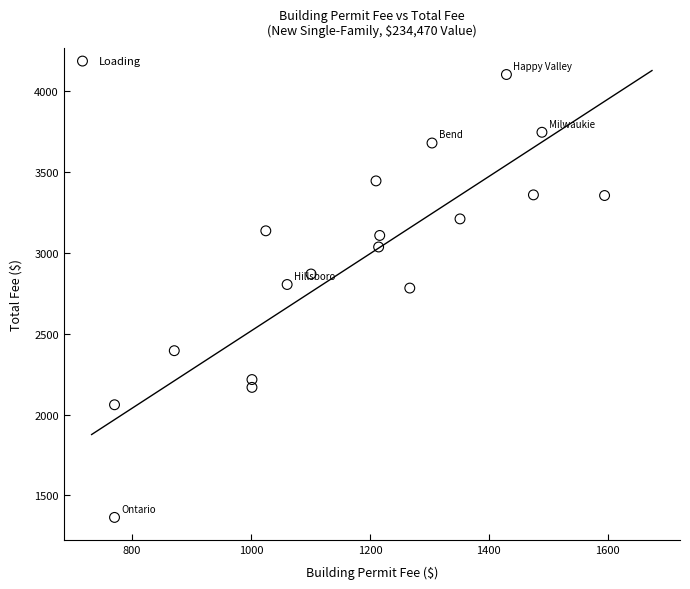

What is the range of Y values (max minus min)?

2738.8